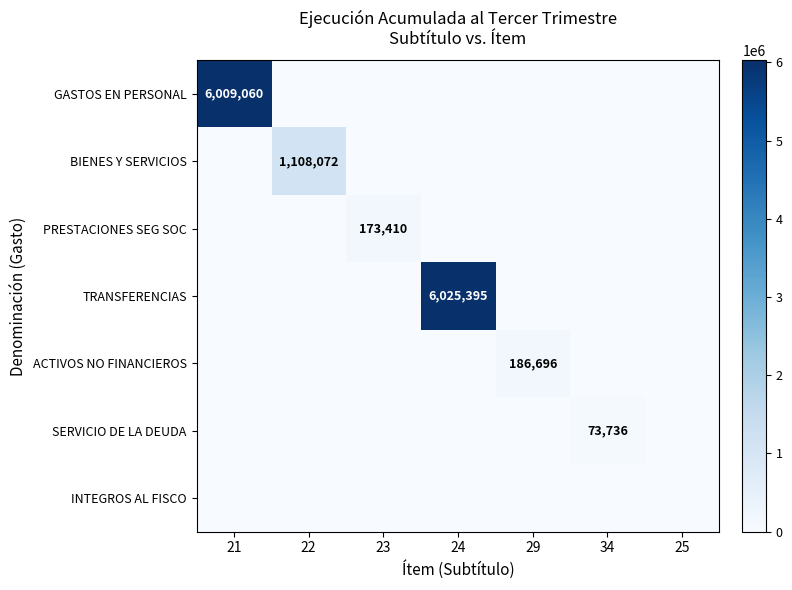

The value of SERVICIO DE LA DEUDA at 23 is 33861. True or false?

False